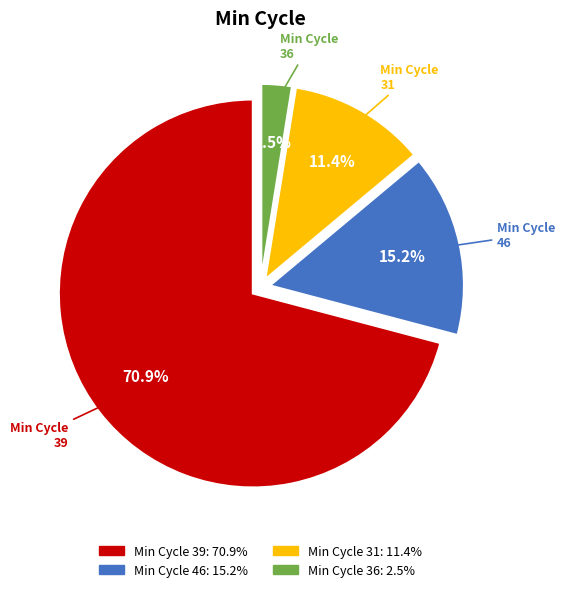

To the nearest percent, what is the average slice percentage?

25%